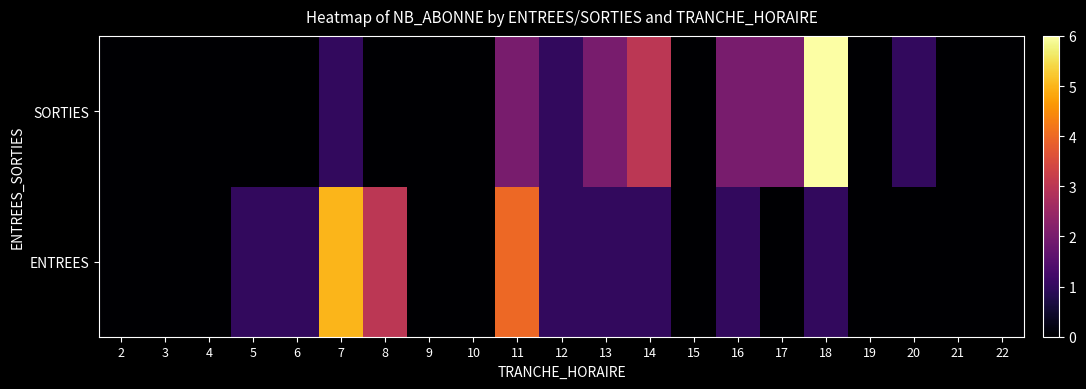

Which has a higher value, 21 or 19?

21